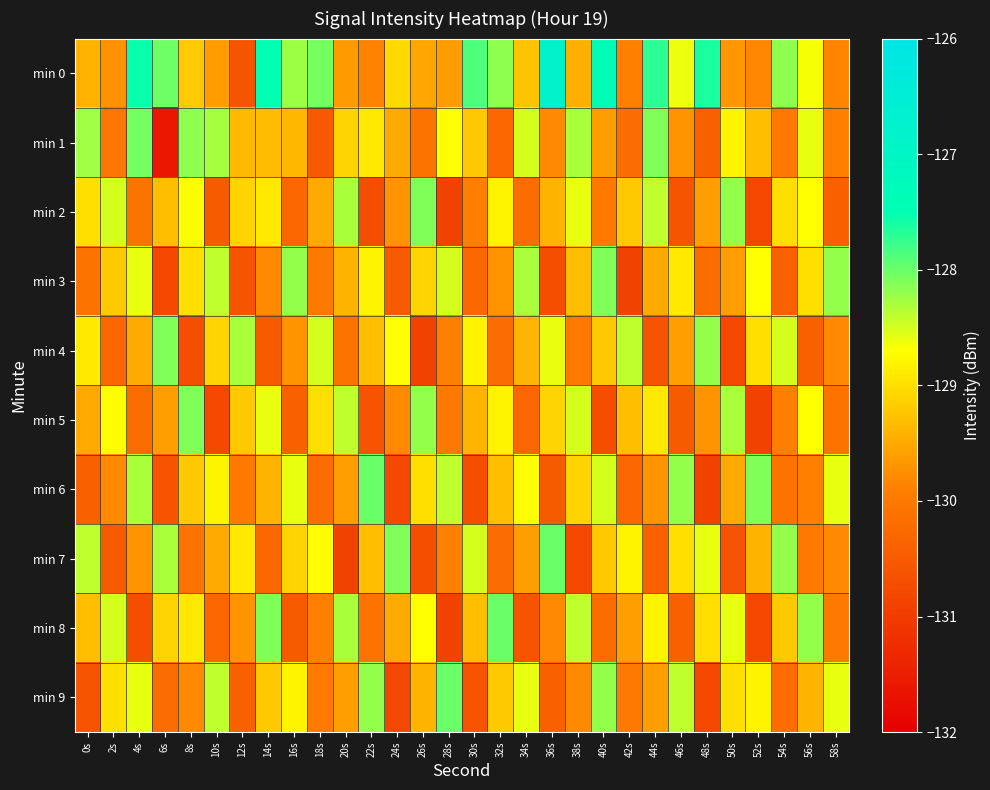

Reading left to right, what are all the values shown in this chart?

min 0: 0s=-129.4	2s=-129.7	4s=-127.5	6s=-128.0	8s=-129.2	10s=-129.6	12s=-130.6	14s=-127.5	16s=-128.2	18s=-128.1	20s=-129.6	22s=-129.9	24s=-129.0	26s=-129.5	28s=-129.6	30s=-127.9	32s=-128.2	34s=-129.3	36s=-126.8	38s=-129.4	40s=-127.4	42s=-129.9	44s=-127.7	46s=-128.6	48s=-127.6	50s=-129.7	52s=-129.8	54s=-128.2	56s=-128.7	58s=-129.8
min 1: 0s=-128.3	2s=-130.0	4s=-128.1	6s=-131.6	8s=-128.2	10s=-128.3	12s=-129.4	14s=-129.3	16s=-129.4	18s=-130.5	20s=-129.1	22s=-128.9	24s=-129.5	26s=-130.1	28s=-128.7	30s=-129.2	32s=-130.3	34s=-128.5	36s=-129.8	38s=-128.3	40s=-129.6	42s=-130.2	44s=-128.1	46s=-129.7	48s=-130.4	50s=-128.8	52s=-129.3	54s=-130.0	56s=-128.6	58s=-129.9
min 2: 0s=-129.0	2s=-128.5	4s=-130.1	6s=-129.3	8s=-128.7	10s=-130.5	12s=-129.1	14s=-128.9	16s=-130.3	18s=-129.5	20s=-128.3	22s=-130.7	24s=-129.7	26s=-128.1	28s=-130.9	30s=-129.9	32s=-128.8	34s=-130.2	36s=-129.4	38s=-128.6	40s=-130.0	42s=-129.2	44s=-128.4	46s=-130.6	48s=-129.6	50s=-128.2	52s=-130.8	54s=-129.0	56s=-128.7	58s=-130.4
min 3: 0s=-130.1	2s=-129.2	4s=-128.6	6s=-130.8	8s=-129.0	10s=-128.4	12s=-130.6	14s=-129.8	16s=-128.2	18s=-130.0	20s=-129.4	22s=-128.8	24s=-130.5	26s=-129.1	28s=-128.5	30s=-130.3	32s=-129.7	34s=-128.3	36s=-130.7	38s=-129.3	40s=-128.1	42s=-130.9	44s=-129.5	46s=-128.9	48s=-130.2	50s=-129.6	52s=-128.7	54s=-130.4	56s=-129.0	58s=-128.2
min 4: 0s=-128.9	2s=-130.3	4s=-129.5	6s=-128.1	8s=-130.7	10s=-129.1	12s=-128.3	14s=-130.5	16s=-129.7	18s=-128.5	20s=-130.1	22s=-129.3	24s=-128.7	26s=-130.9	28s=-129.9	30s=-128.8	32s=-130.2	34s=-129.4	36s=-128.6	38s=-130.0	40s=-129.2	42s=-128.4	44s=-130.6	46s=-129.6	48s=-128.2	50s=-130.8	52s=-129.0	54s=-128.5	56s=-130.4	58s=-129.8
min 5: 0s=-129.5	2s=-128.7	4s=-130.2	6s=-129.6	8s=-128.1	10s=-130.8	12s=-129.2	14s=-128.6	16s=-130.4	18s=-129.0	20s=-128.4	22s=-130.6	24s=-129.8	26s=-128.2	28s=-130.0	30s=-129.4	32s=-128.8	34s=-130.3	36s=-129.1	38s=-128.5	40s=-130.7	42s=-129.3	44s=-128.9	46s=-130.5	48s=-129.7	50s=-128.3	52s=-130.9	54s=-129.9	56s=-128.7	58s=-130.1
min 6: 0s=-130.4	2s=-129.8	4s=-128.3	6s=-130.6	8s=-129.2	10s=-128.8	12s=-130.0	14s=-129.4	16s=-128.6	18s=-130.2	20s=-129.6	22s=-128.0	24s=-130.8	26s=-129.0	28s=-128.4	30s=-130.7	32s=-129.3	34s=-128.7	36s=-130.5	38s=-129.1	40s=-128.5	42s=-130.3	44s=-129.7	46s=-128.2	48s=-130.9	50s=-129.5	52s=-128.1	54s=-130.1	56s=-129.9	58s=-128.6
min 7: 0s=-128.4	2s=-130.5	4s=-129.7	6s=-128.3	8s=-130.1	10s=-129.5	12s=-128.9	14s=-130.3	16s=-129.1	18s=-128.7	20s=-130.9	22s=-129.3	24s=-128.1	26s=-130.7	28s=-129.9	30s=-128.5	32s=-130.2	34s=-129.6	36s=-128.0	38s=-130.8	40s=-129.2	42s=-128.8	44s=-130.4	46s=-129.0	48s=-128.6	50s=-130.6	52s=-129.4	54s=-128.2	56s=-130.0	58s=-129.8
min 8: 0s=-129.3	2s=-128.5	4s=-130.7	6s=-129.1	8s=-128.9	10s=-130.3	12s=-129.7	14s=-128.1	16s=-130.5	18s=-129.9	20s=-128.3	22s=-130.1	24s=-129.5	26s=-128.7	28s=-130.9	30s=-129.3	32s=-128.0	34s=-130.6	36s=-129.8	38s=-128.4	40s=-130.2	42s=-129.6	44s=-128.8	46s=-130.4	48s=-129.0	50s=-128.6	52s=-130.8	54s=-129.2	56s=-128.2	58s=-130.0
min 9: 0s=-130.6	2s=-129.0	4s=-128.6	6s=-130.2	8s=-129.8	10s=-128.4	12s=-130.4	14s=-129.2	16s=-128.8	18s=-130.0	20s=-129.6	22s=-128.2	24s=-130.8	26s=-129.4	28s=-128.0	30s=-130.6	32s=-129.2	34s=-128.6	36s=-130.4	38s=-129.8	40s=-128.2	42s=-130.0	44s=-129.6	46s=-128.4	48s=-130.8	50s=-129.0	52s=-128.8	54s=-130.2	56s=-129.4	58s=-128.6